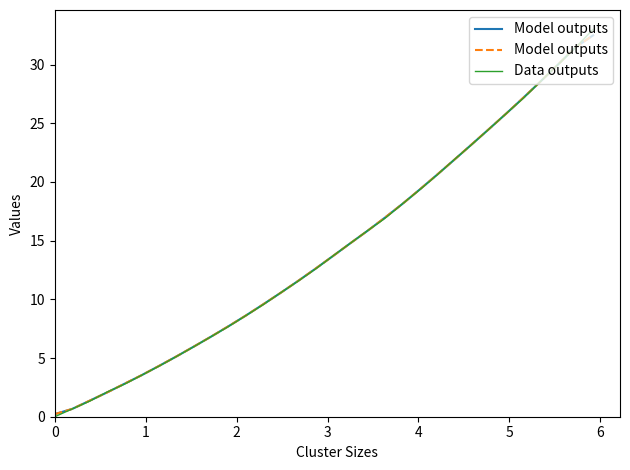

What are all the series names shown in the legend?

Model outputs, Data outputs